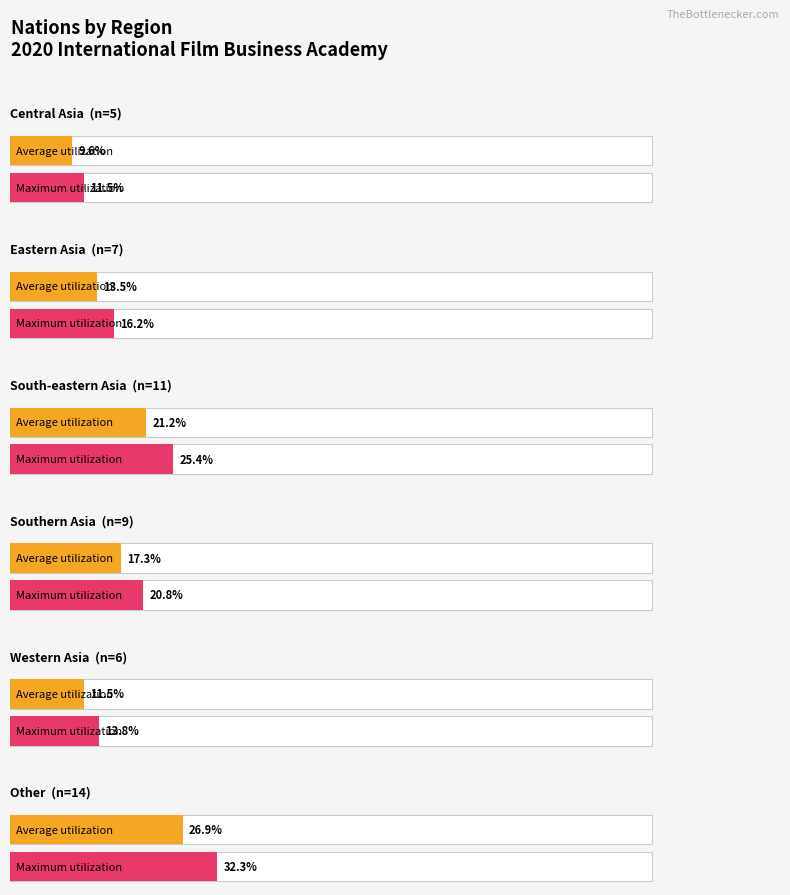

At which category does the chart reach its minimum across all series?

Central Asia